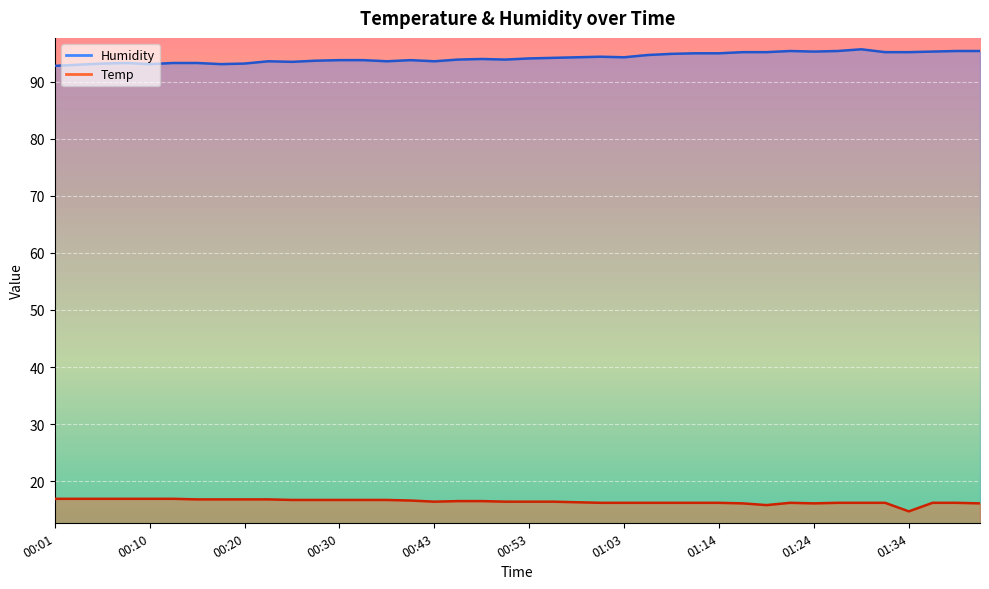

How many values in the Humidity series are below 94?

19